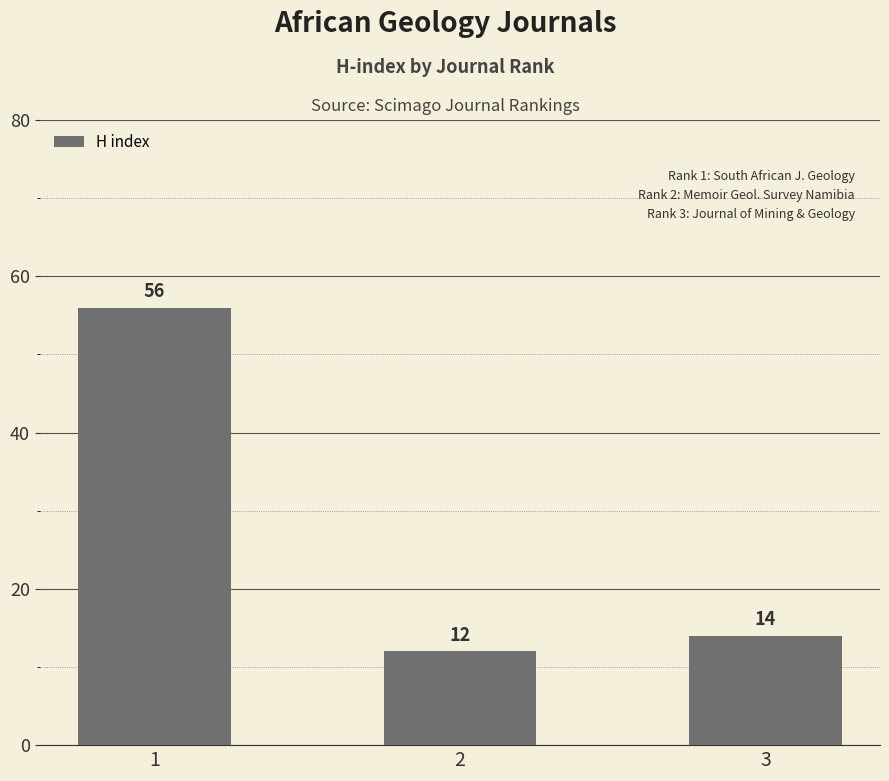

True or false: the data shows 94 at 1.

False